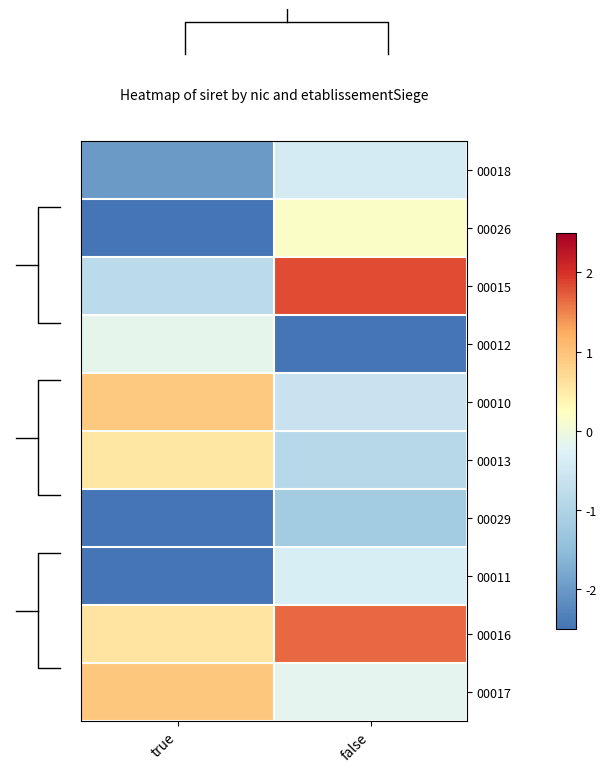

What is the approximate value of 00018 at false?

-0.4